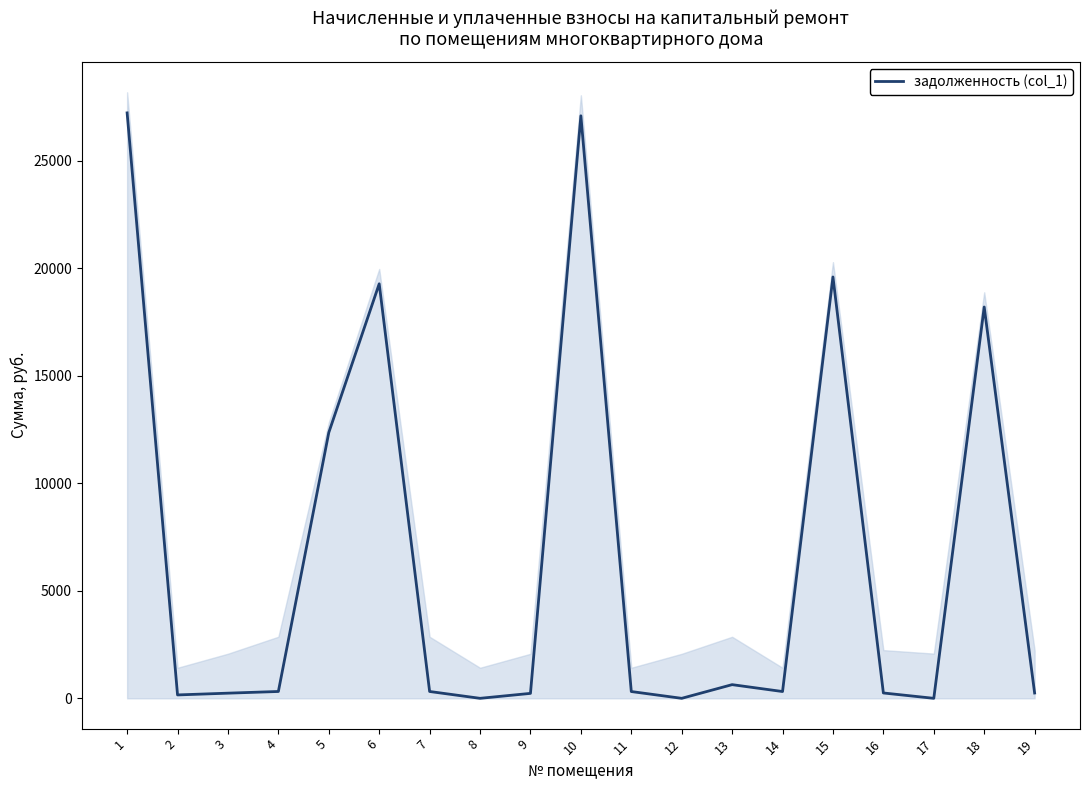

Rank the categories by value from lowest to highest.

8, 12, 17, 2, 9, 3, 19, 16, 11, 14, 7, 4, 13, 5, 18, 6, 15, 10, 1